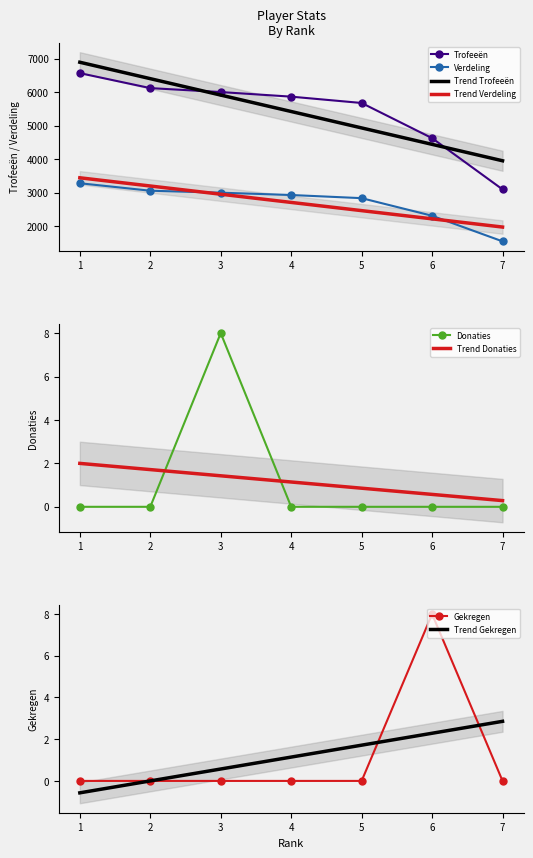

At which category does Gekregen reach its first local peak?

6